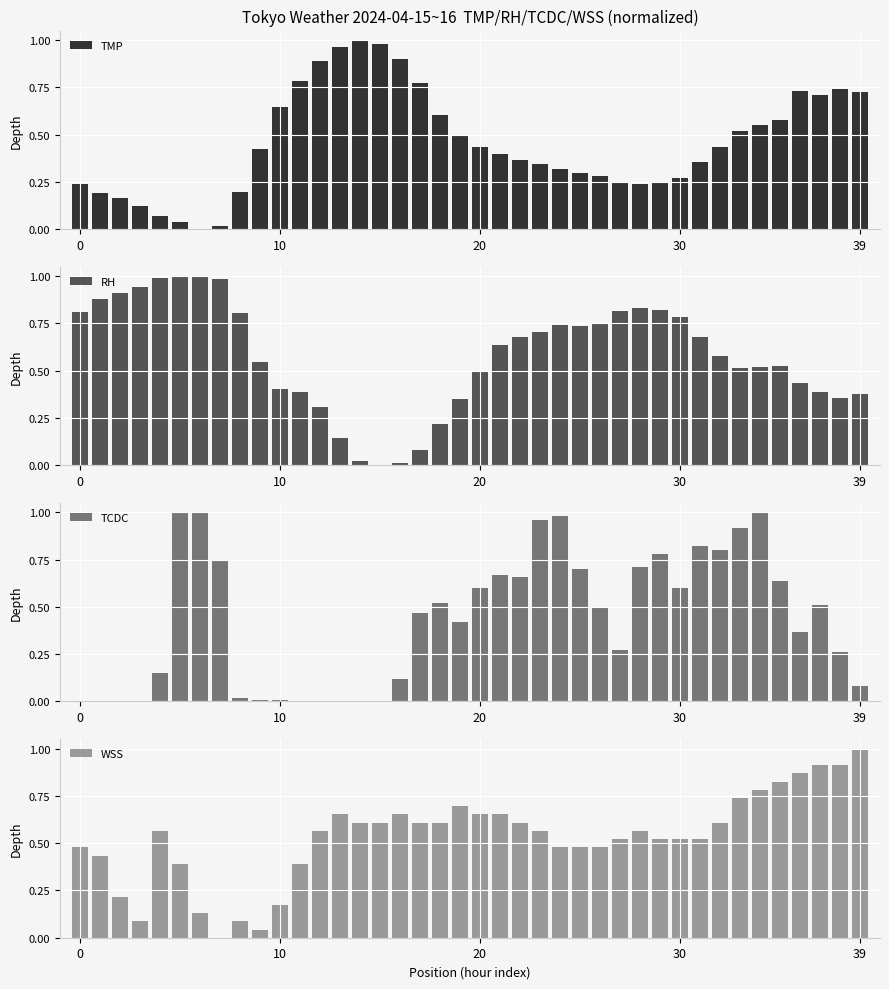

Is it true that TMP equals 1.0 at 15?

True